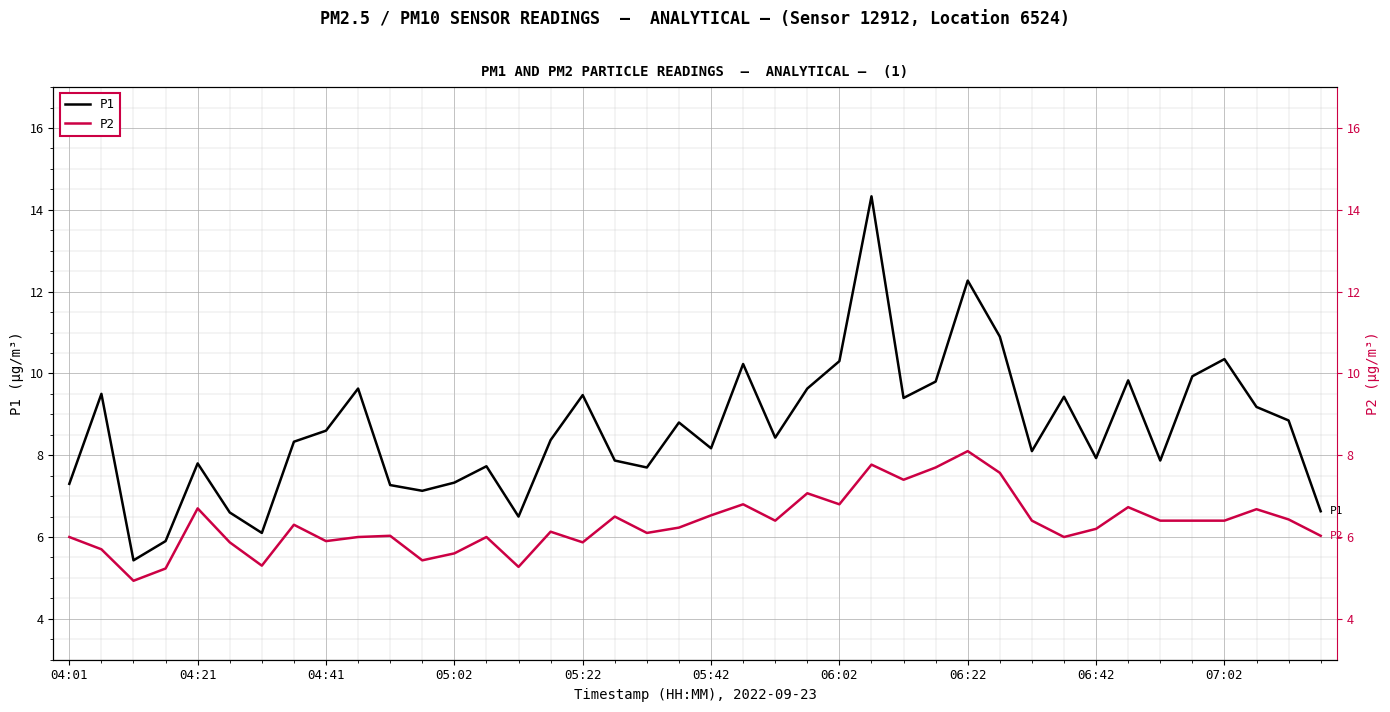

What is the smallest value displayed?

4.9